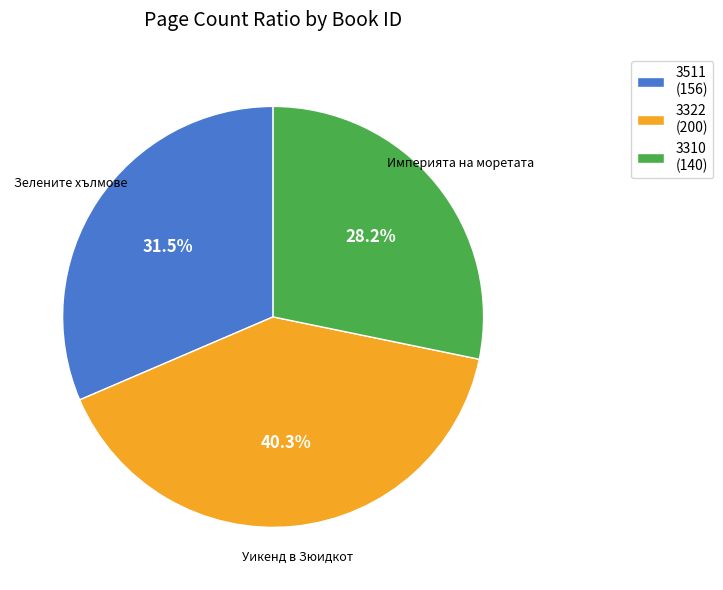

Is it true that 3310 is 34% of the pie?

False